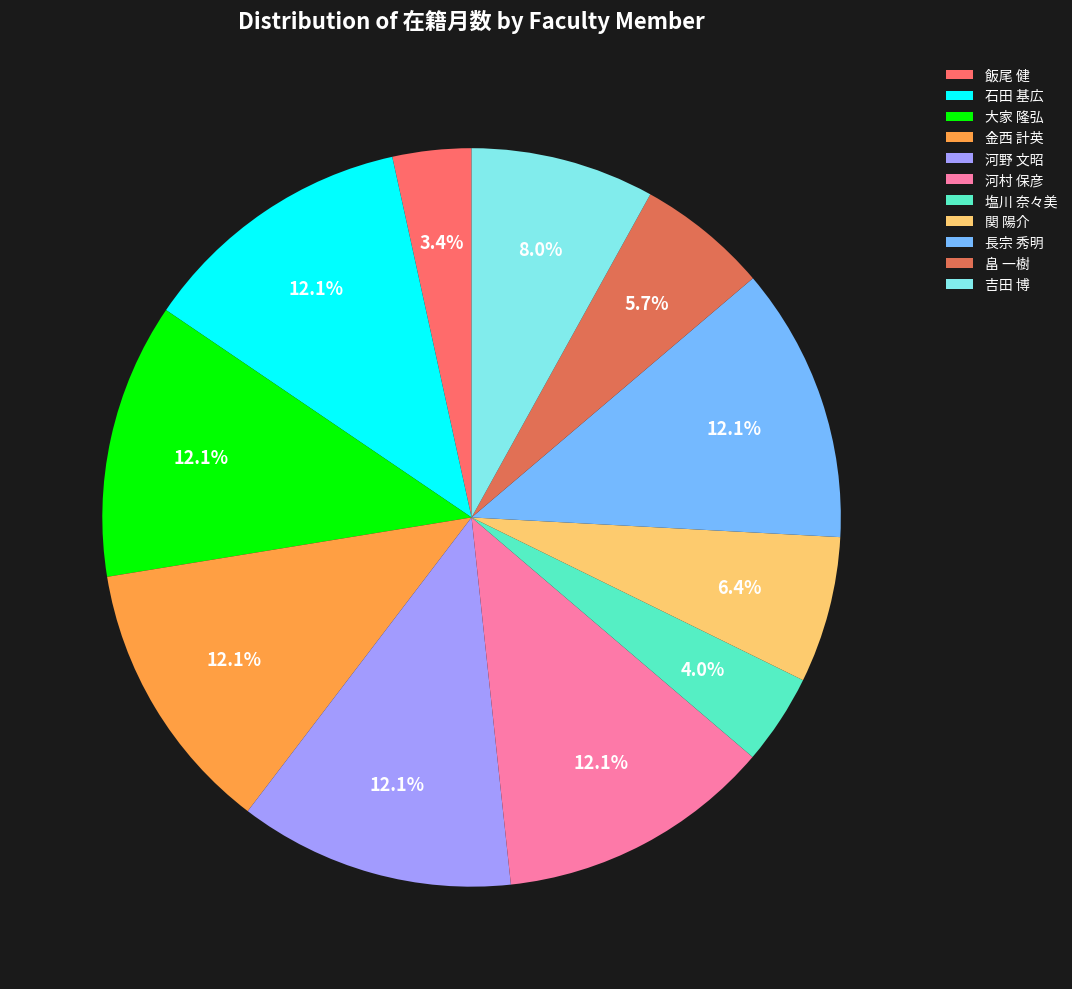

True or false: 河野 文昭 accounts for 12% of the total.

True